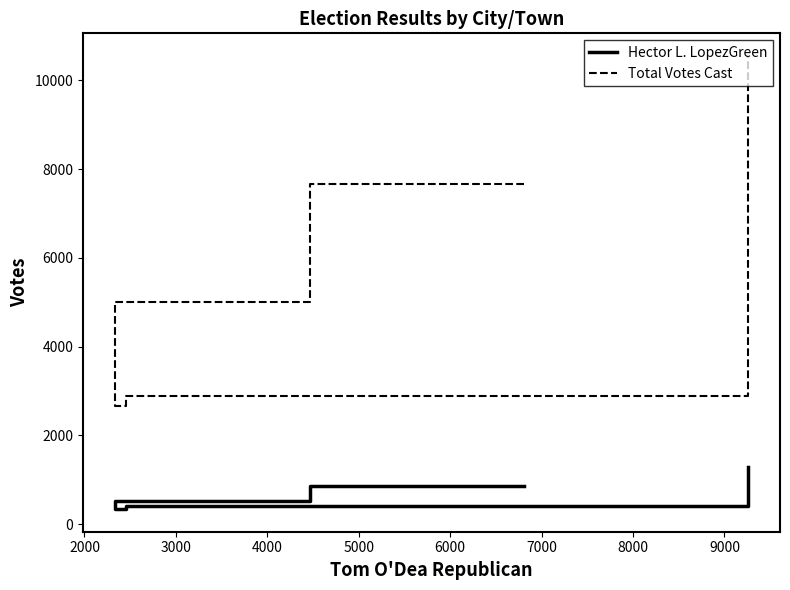

What is the difference between the second highest and minimum values in the Hector L. LopezGreen series?

530